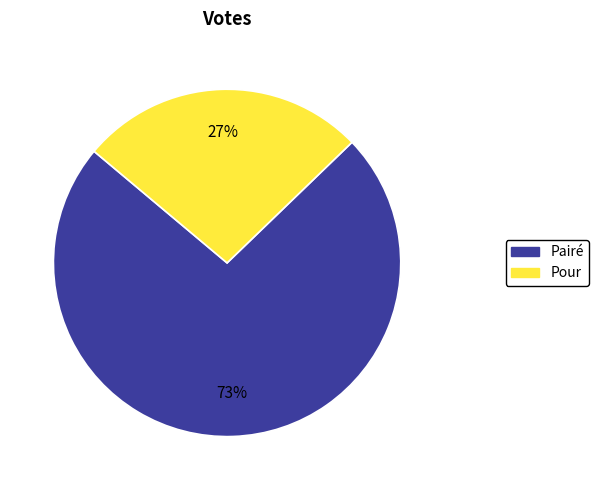

Which slice is the largest?

Pairé